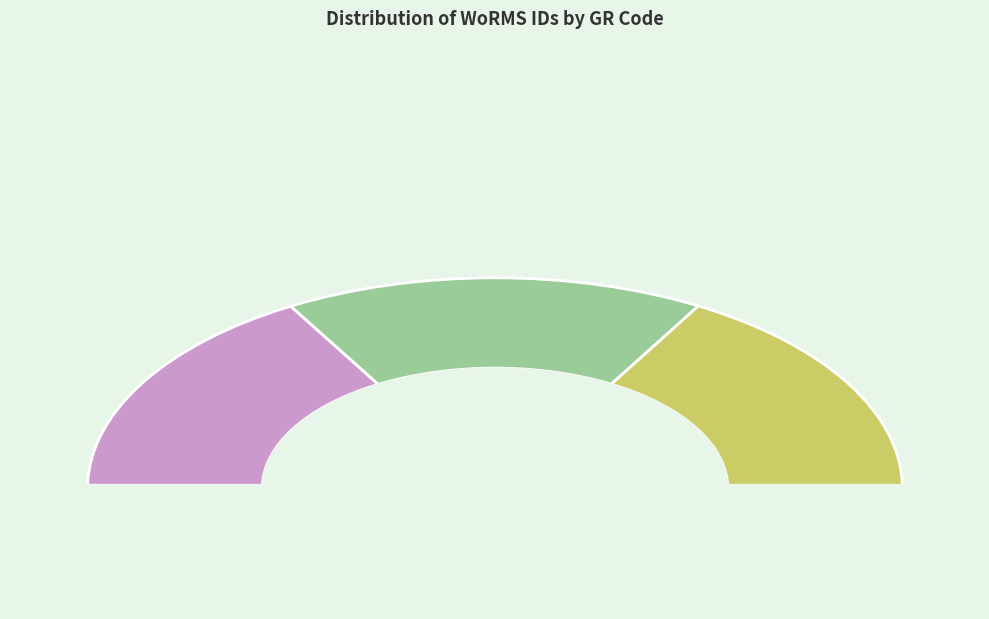

Is there any slice that represents more than half of the pie?

No